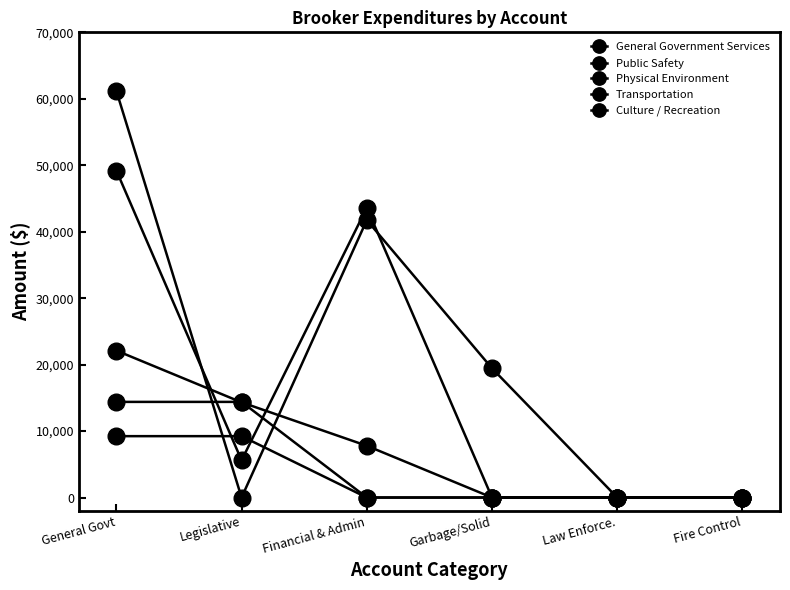

Rank the series by their maximum value, from highest to lowest.

Physical Environment, General Government Services, Public Safety, Transportation, Culture / Recreation